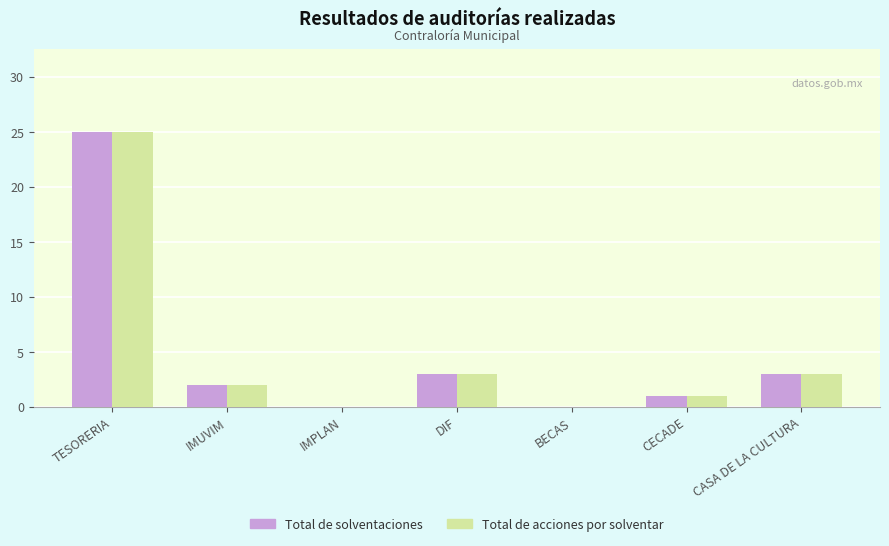

How many distinct data groups are displayed?

2